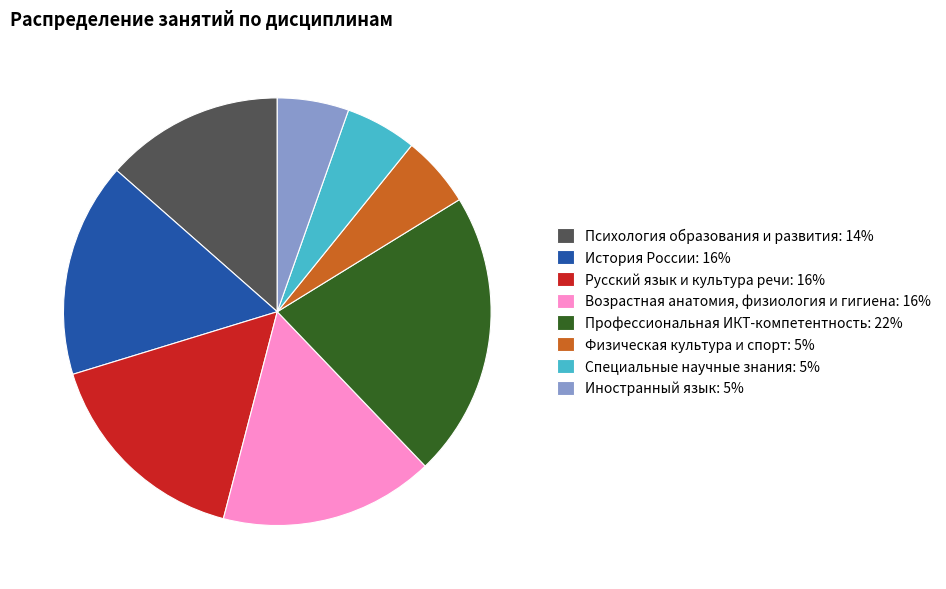

Is there any slice that represents more than half of the pie?

No